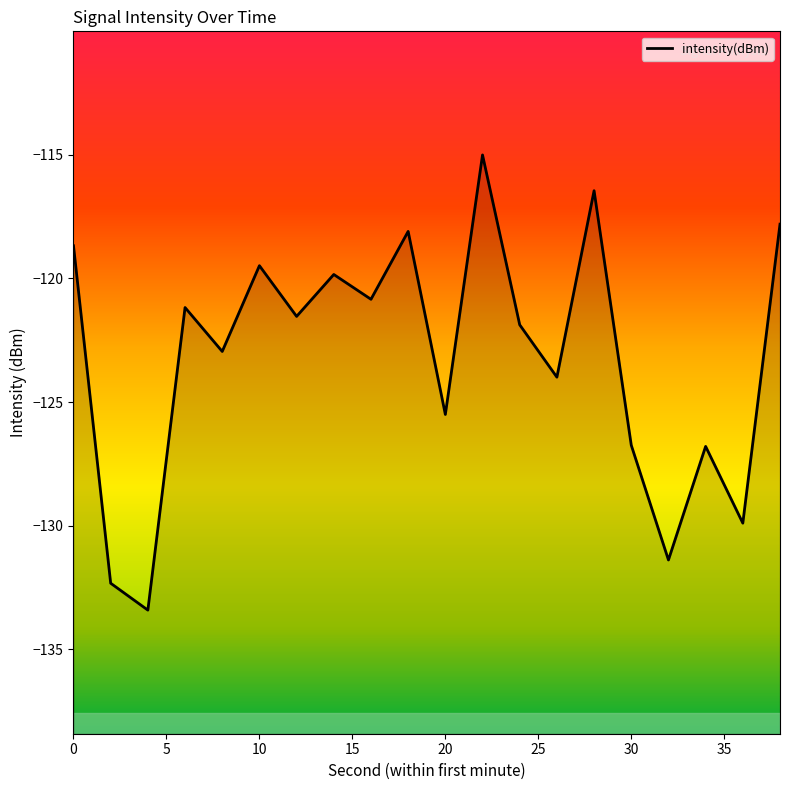

The chart shows a value of -82.3 at 14. True or false?

False